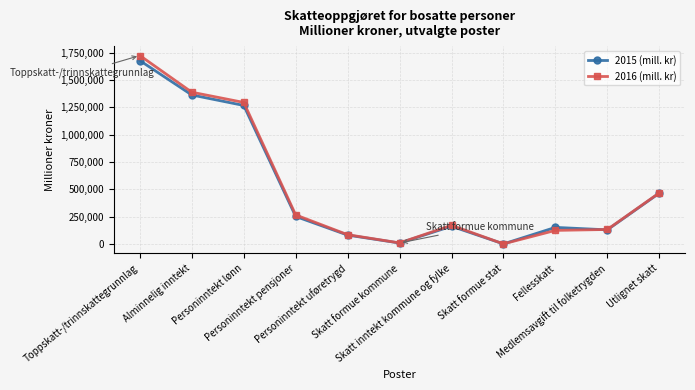

The 2015 (mill. kr) series shows 82775 at Personinntekt uføretrygd. True or false?

True